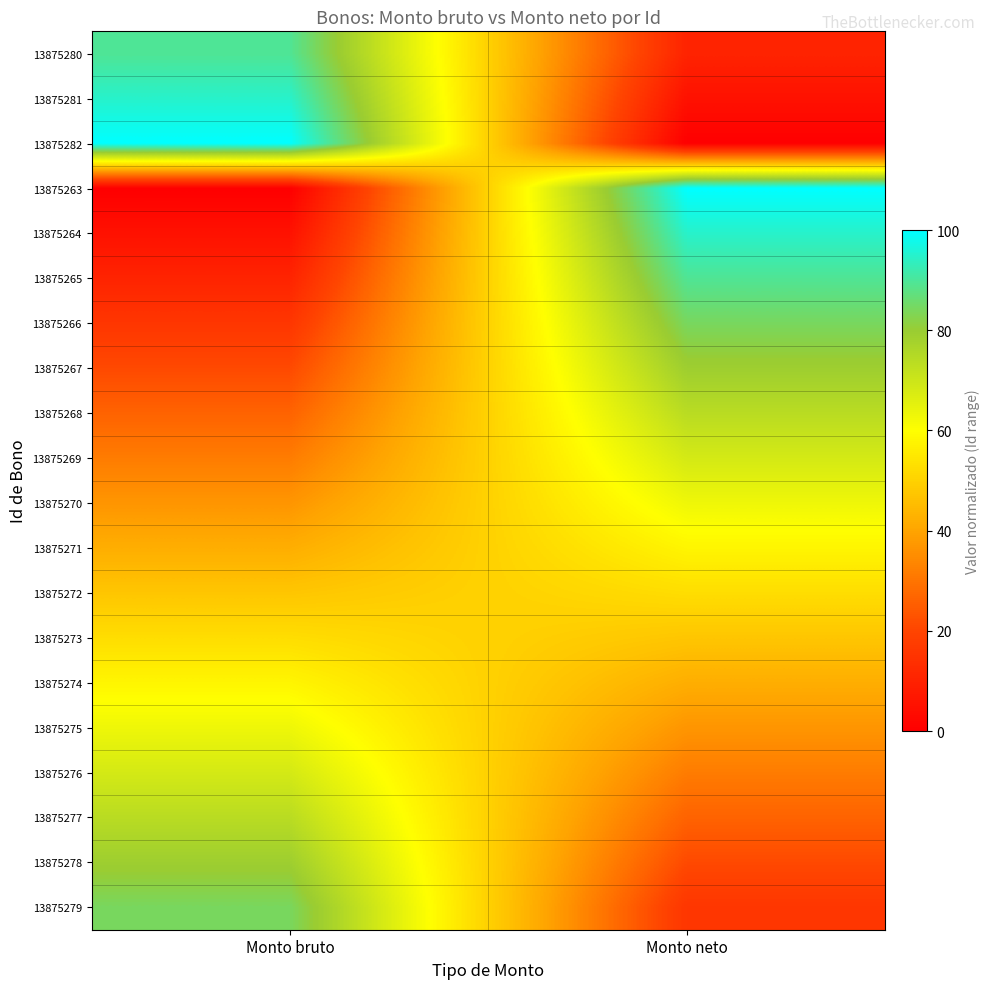

Count the number of data series in this chart.

20